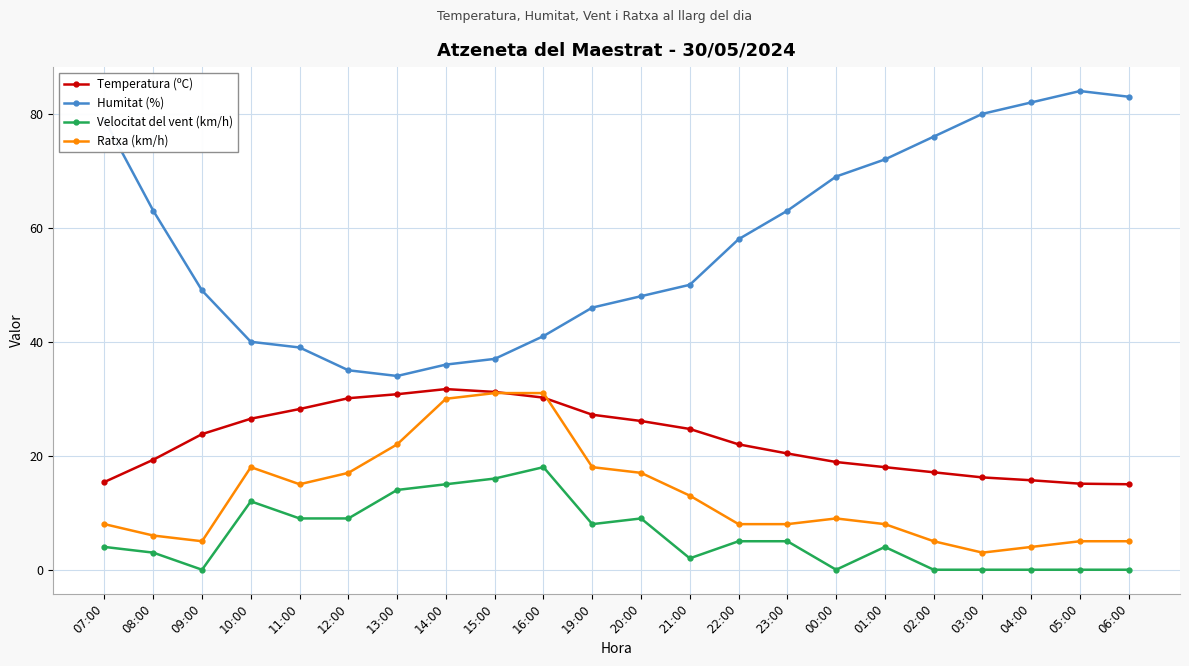

What is the sum of the Humitat (%) values at 10:00 and 16:00?

81.0